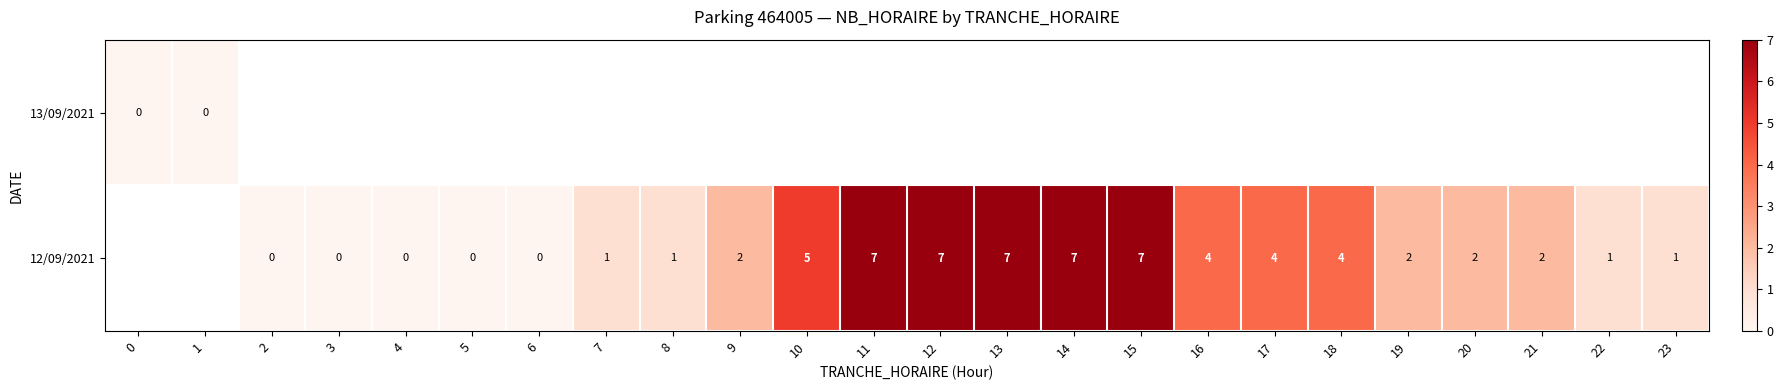

The value of 12/09/2021 at 10 is 5. True or false?

True